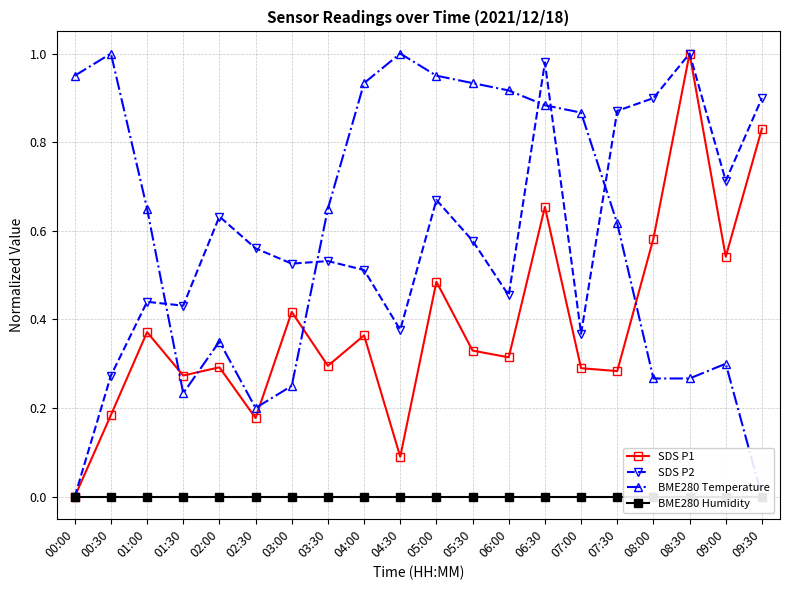

Rank the series by their maximum value, from lowest to highest.

BME280 Humidity, SDS P1, SDS P2, BME280 Temperature